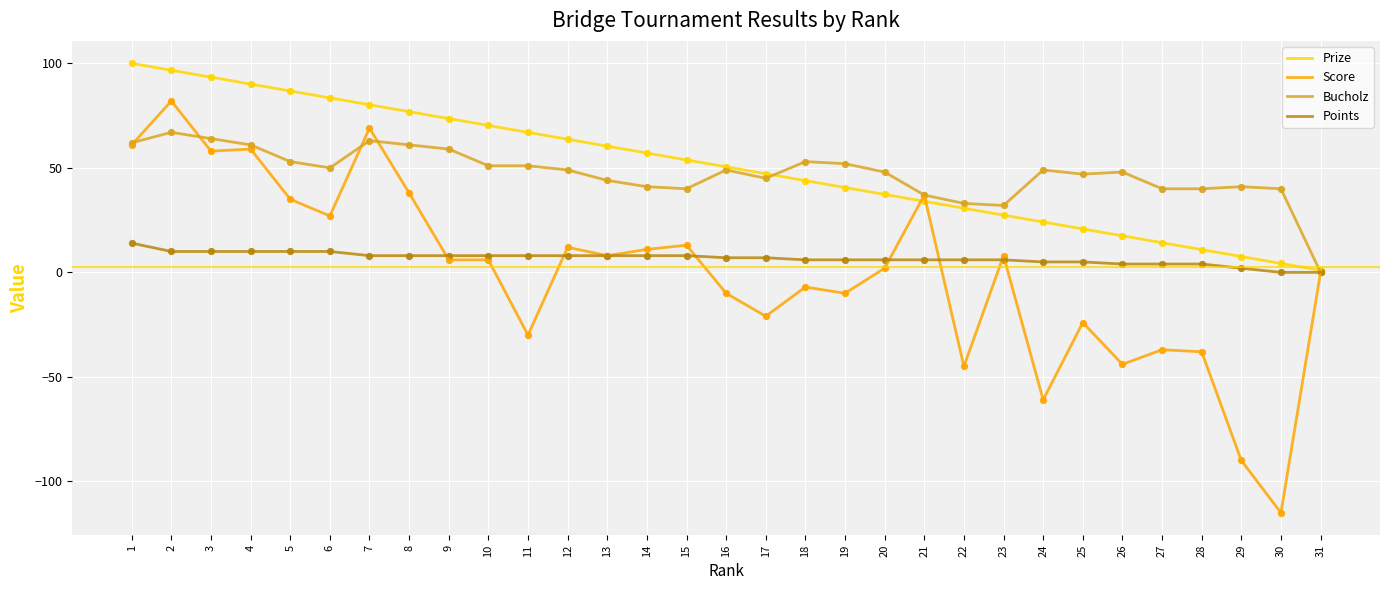

What is the difference between the highest and lowest values at 4?

80.1